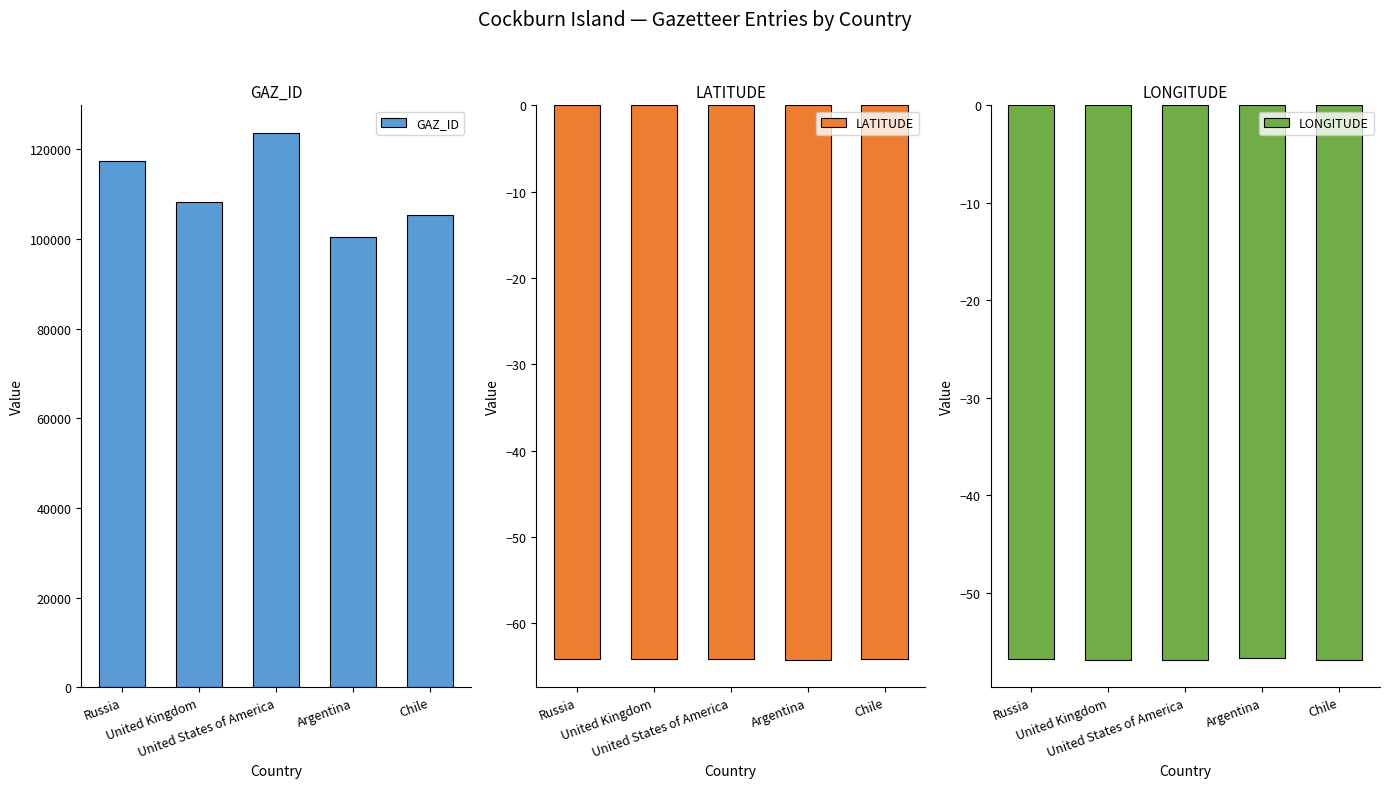

Is the value of LONGITUDE at Chile greater than the value of LATITUDE at Chile?

Yes